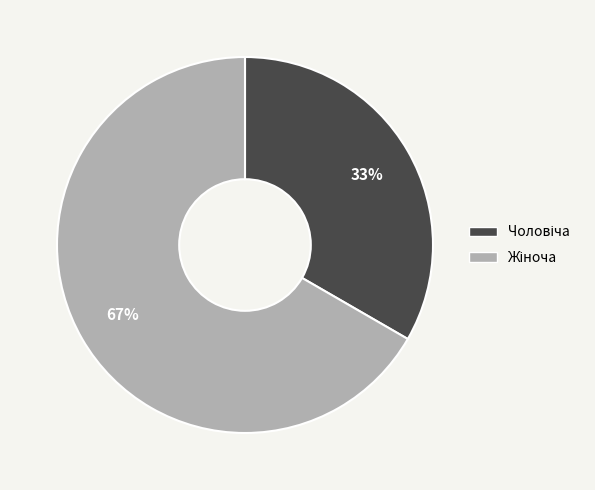

Is there any slice that represents more than half of the pie?

Yes